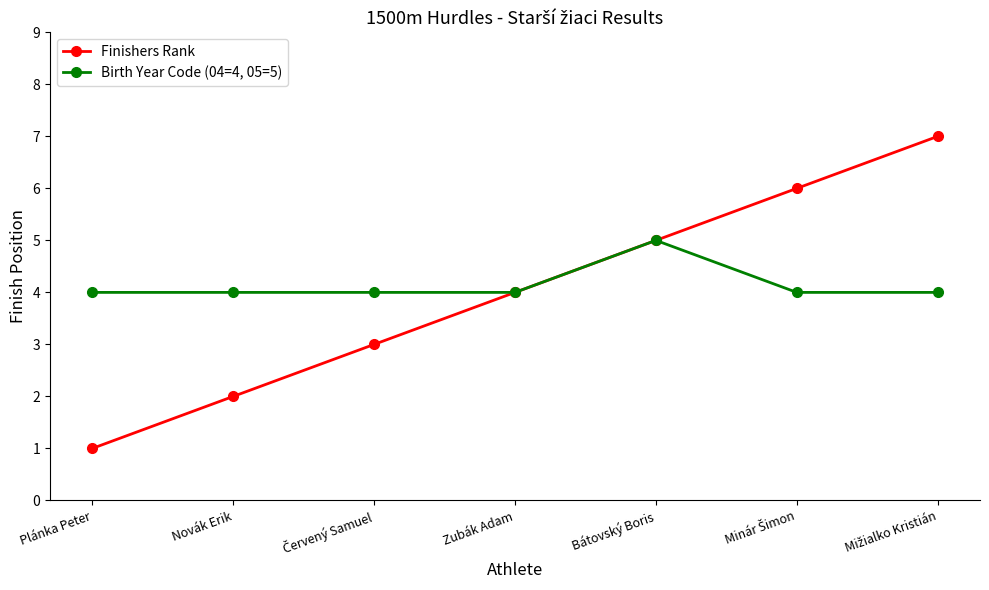

Which series has the largest range (max minus min)?

Finishers Rank